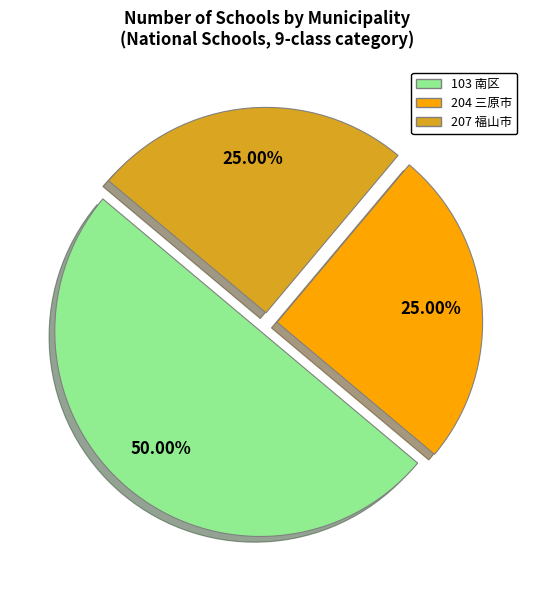

Which slice is the largest?

103 南区